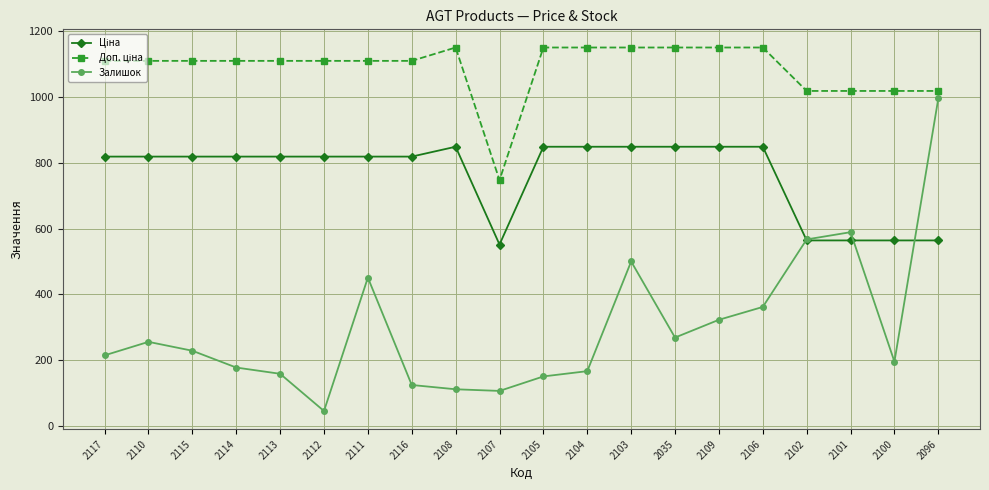

What is the highest value of the Залишок series?

995.0